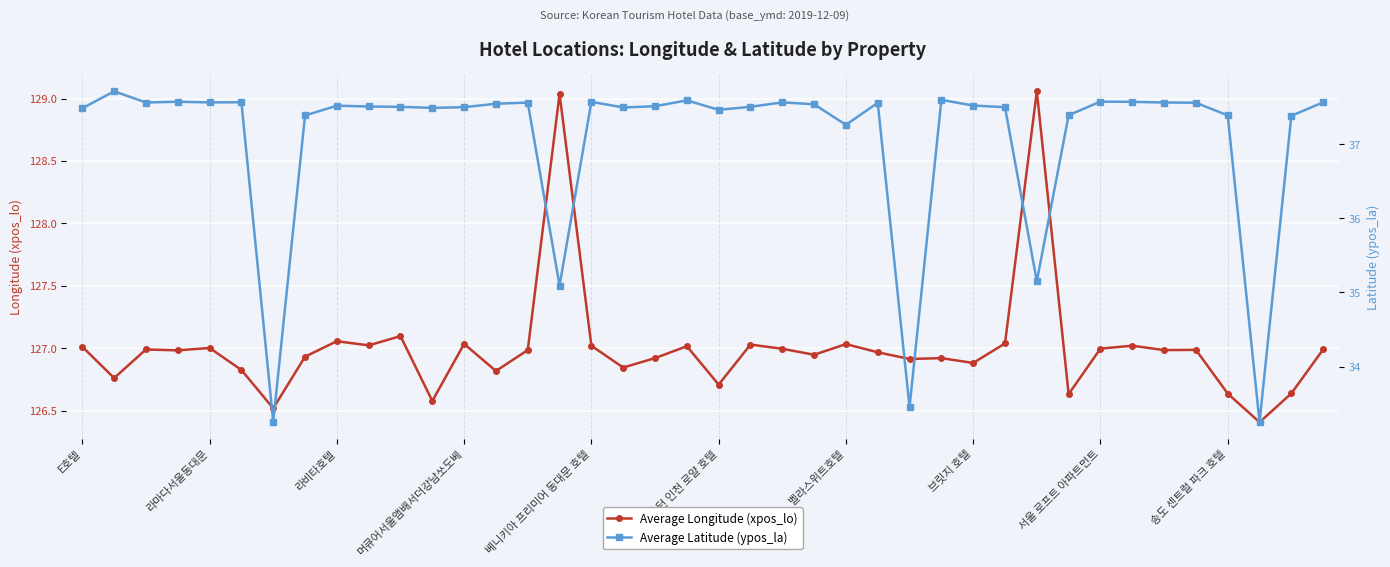

Which series has the widest spread of values?

Average Latitude (ypos_la)